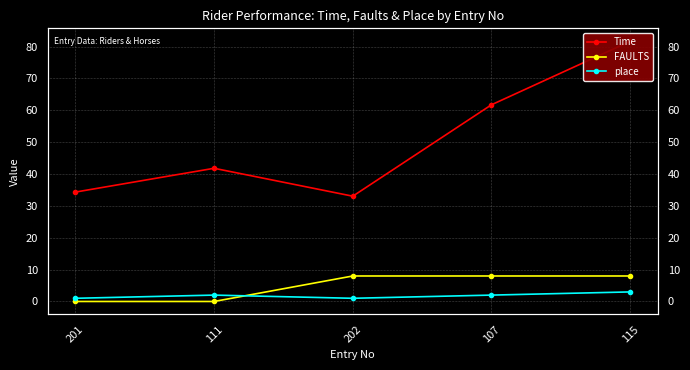

What is the value of the place point at the 3rd from the left?

1.0